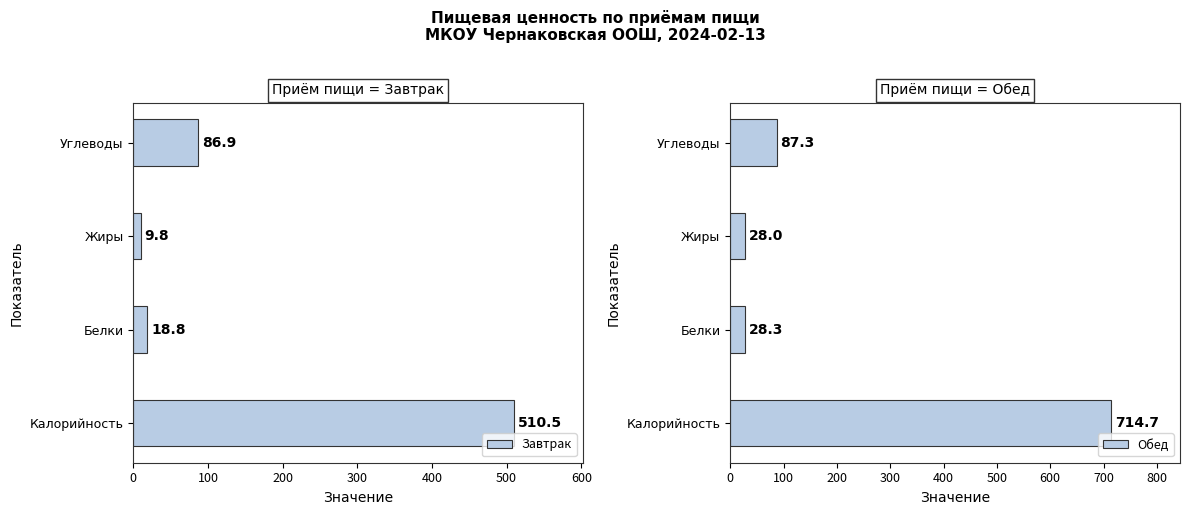

List the series in order of their overall mean, highest first.

Обед, Завтрак